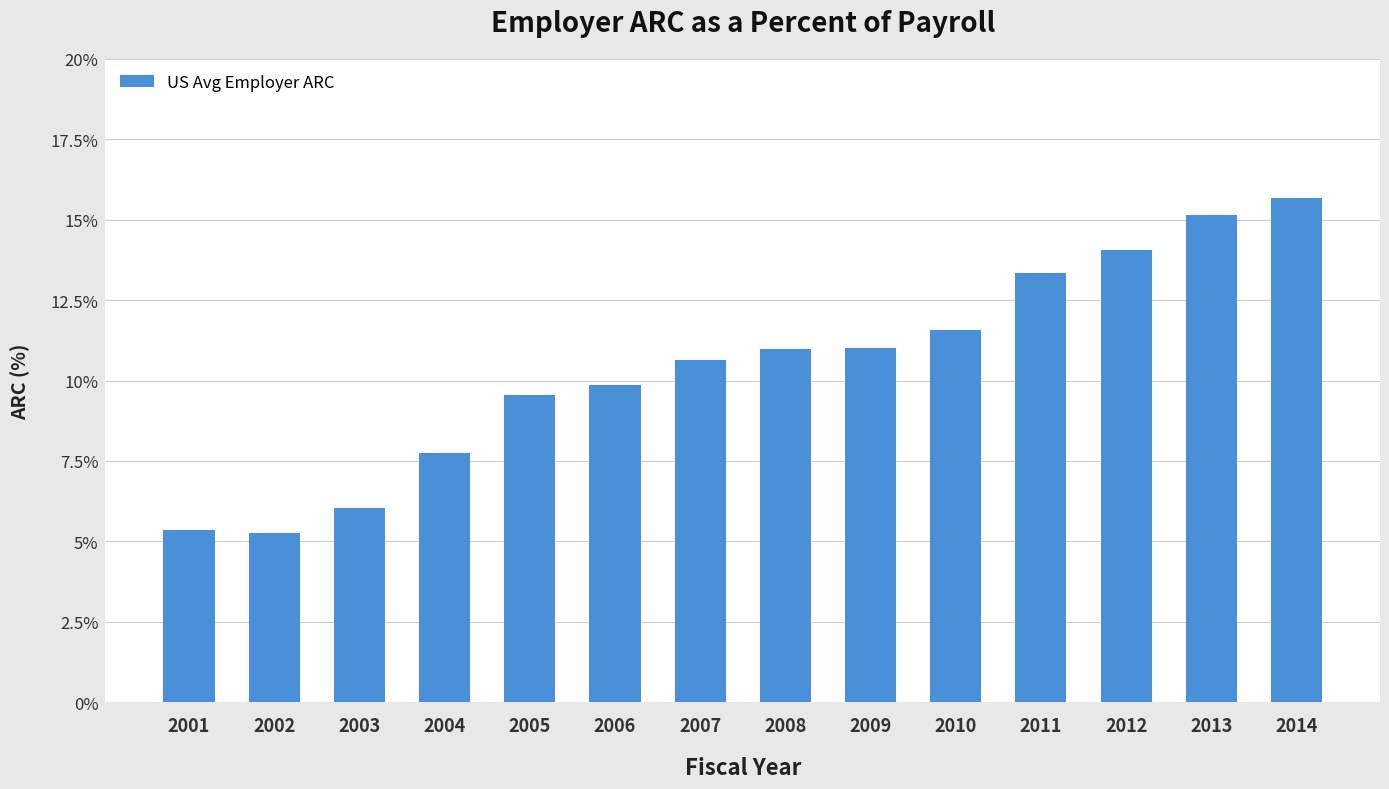

Count the number of values greater than 10.

8